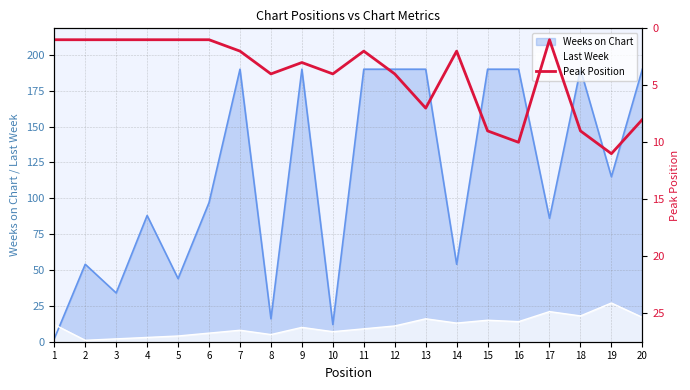

Is the value of Weeks on Chart at 18 greater than the value of Last Week at 4?

Yes